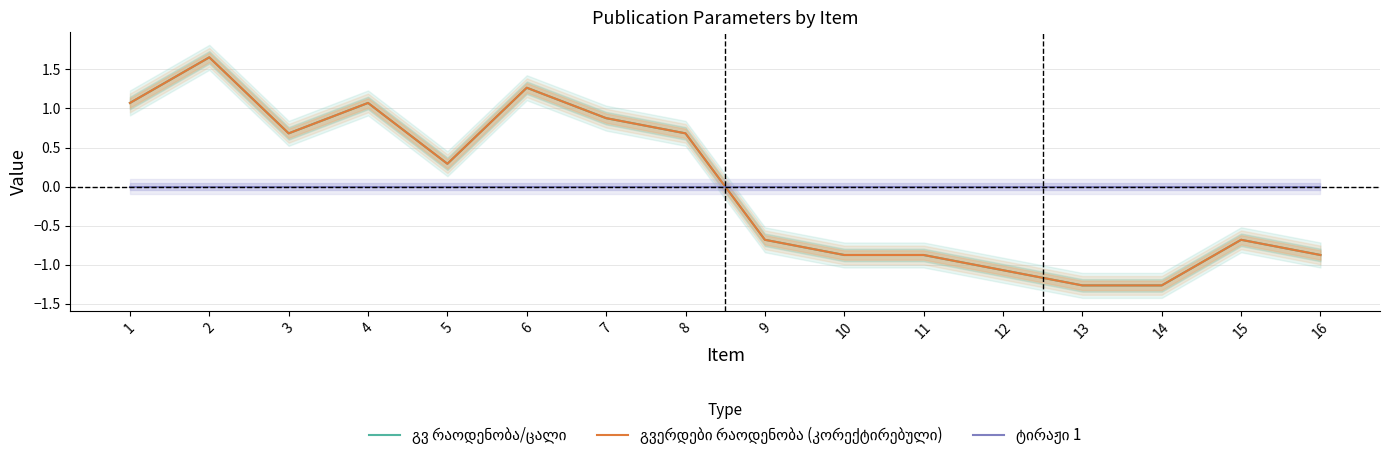

Is this an area chart (filled region under the line)?

No